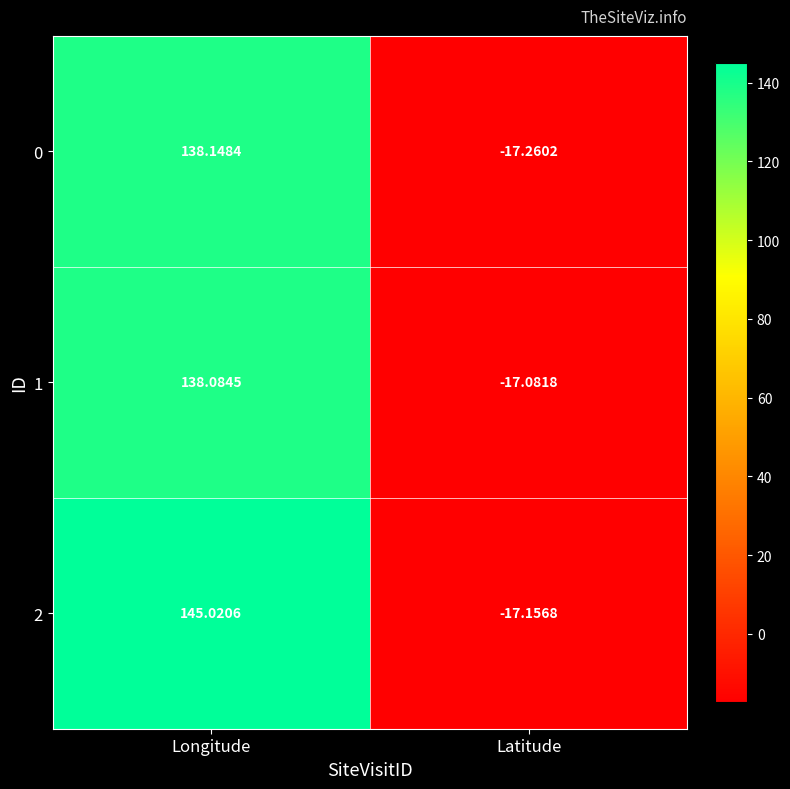

What is the total value across all series at Latitude?

-51.5